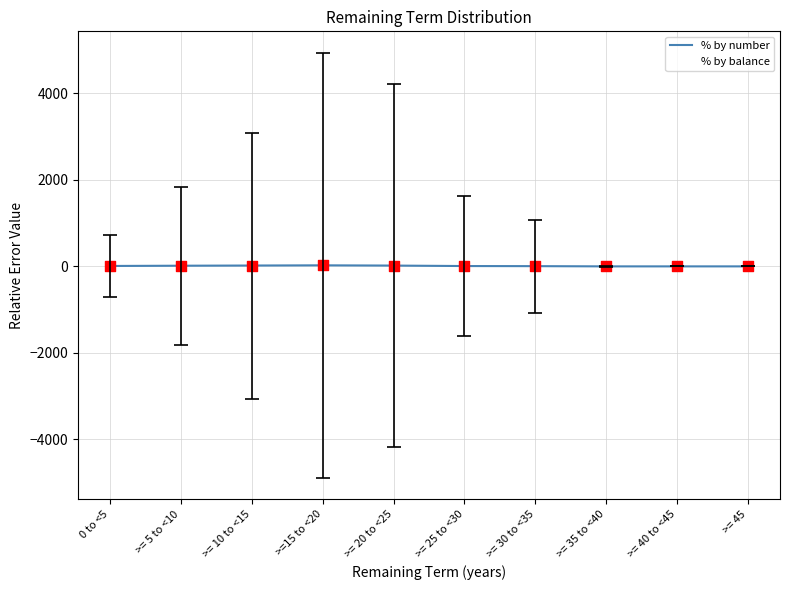

What is the total value across all series at >=15 to <20?

52.4